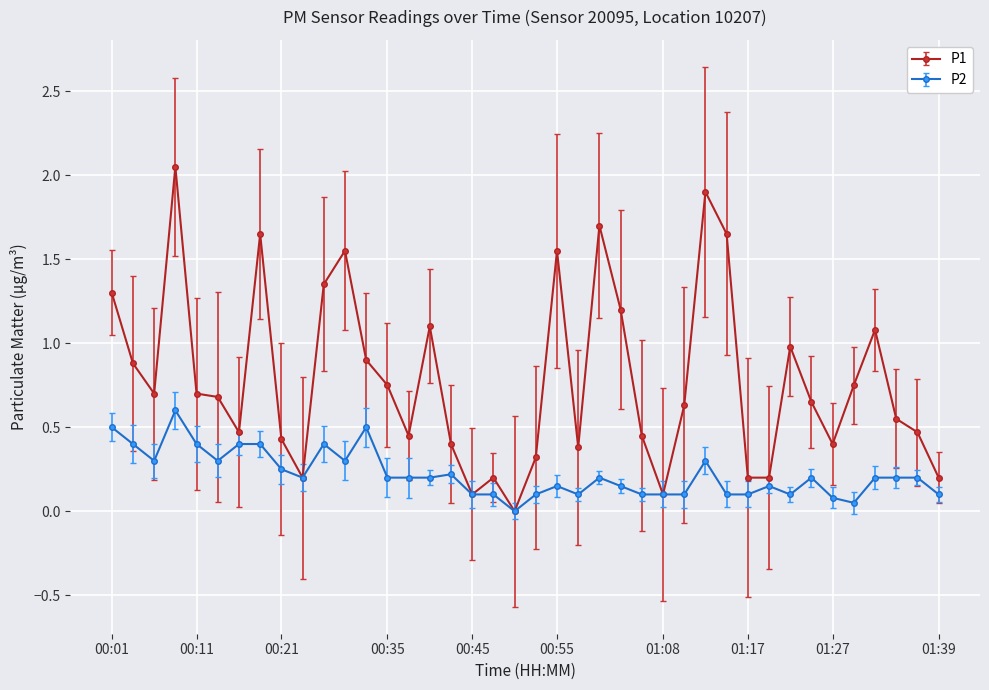

Which series has the largest total across all categories?

P1